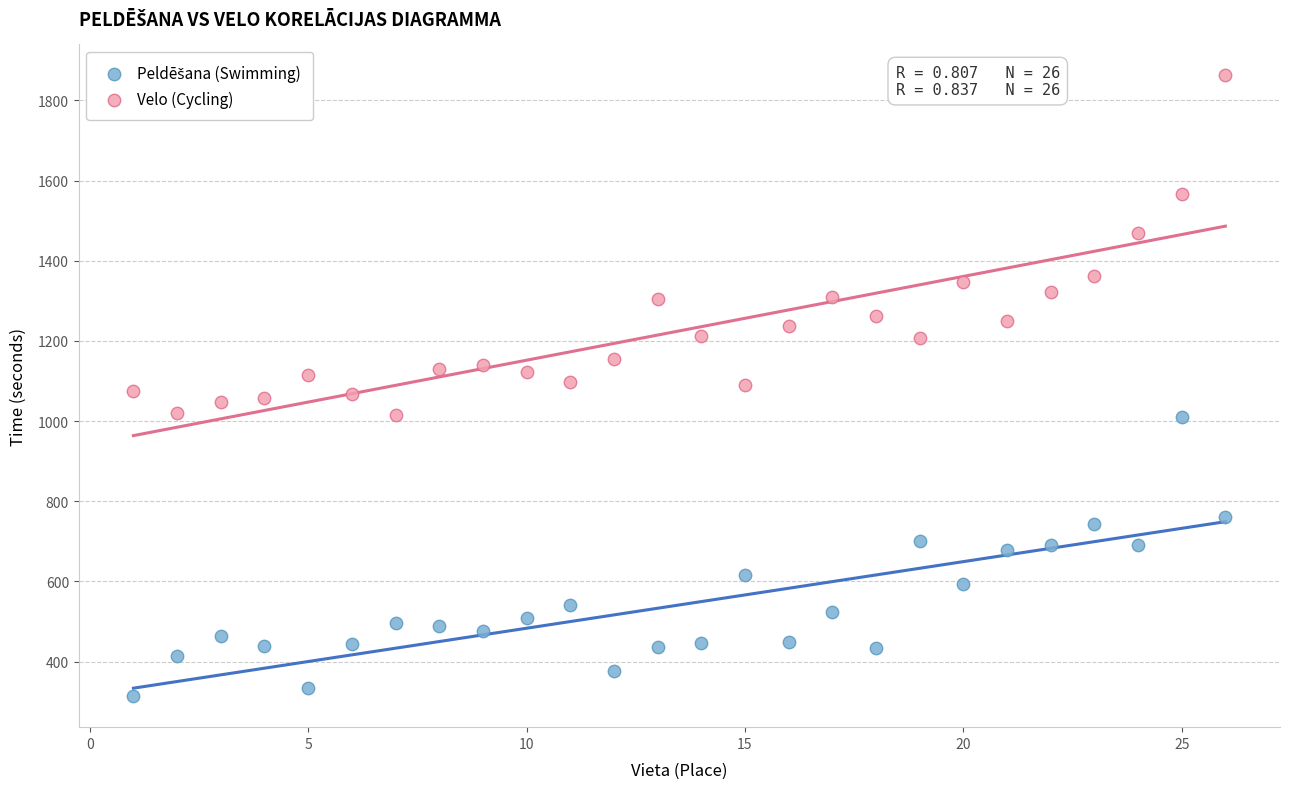

Across all data points, what is the range of Y values (max minus min)?

1548